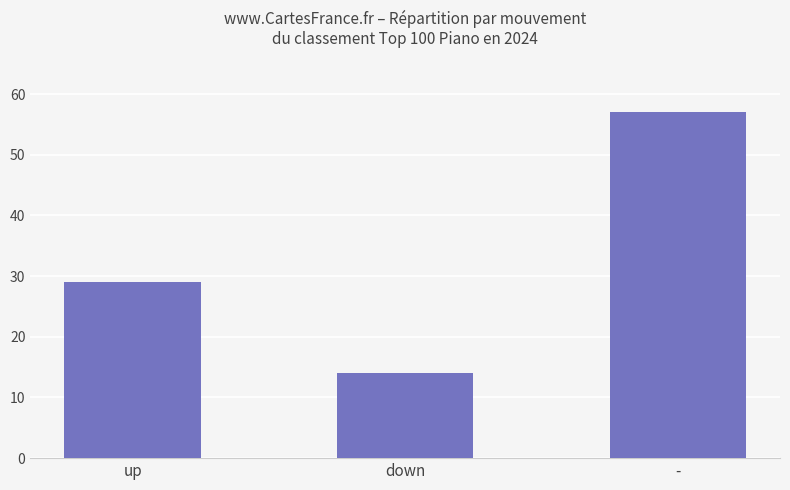

Reading left to right, transcribe all the data shown in this chart.

up=29	down=14	-=57